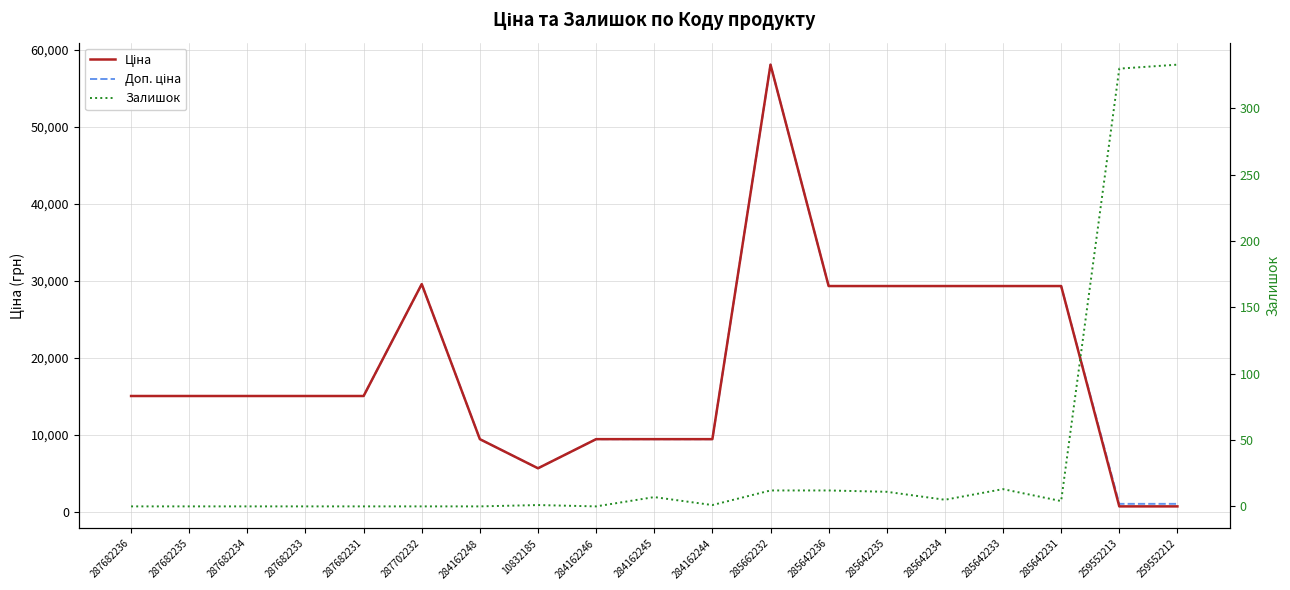

How many data points in Доп. ціна are above 15019?

12